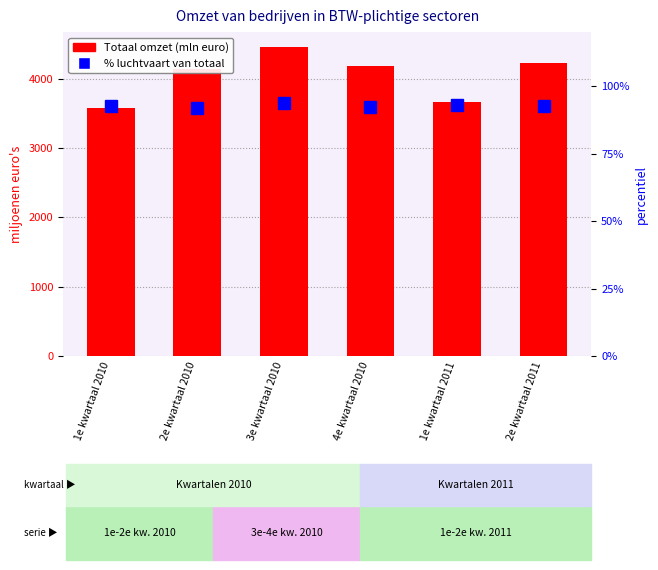

What is the difference between the maximum and minimum values in the Totaal (omzet) series?

872.0